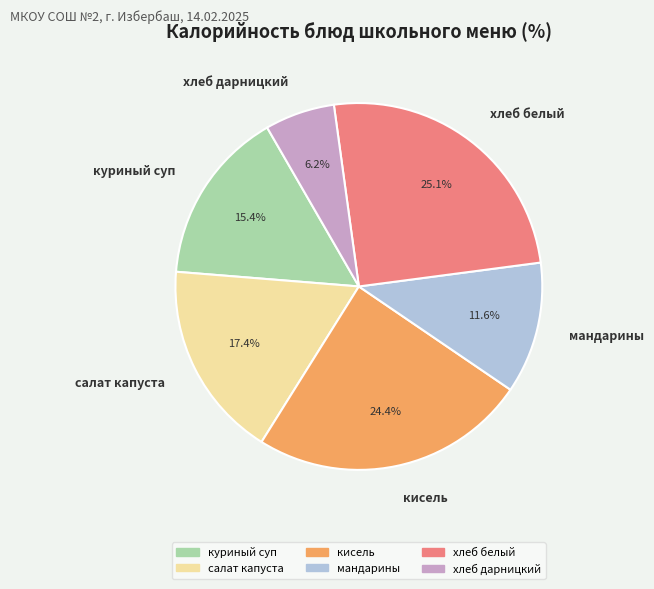

Does any single category account for the majority?

No